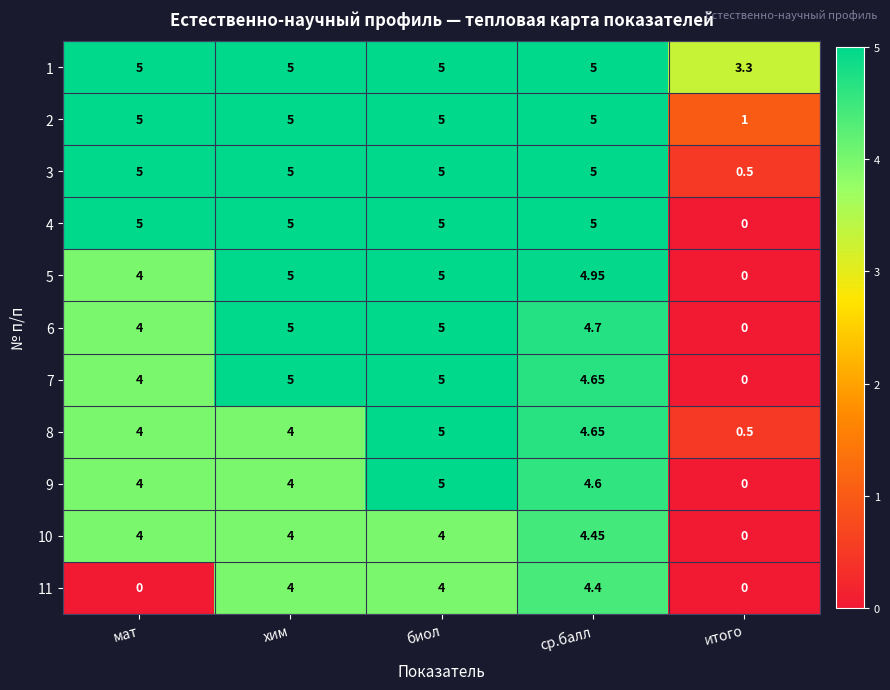

Which category has the highest value in the 8 series?

биол